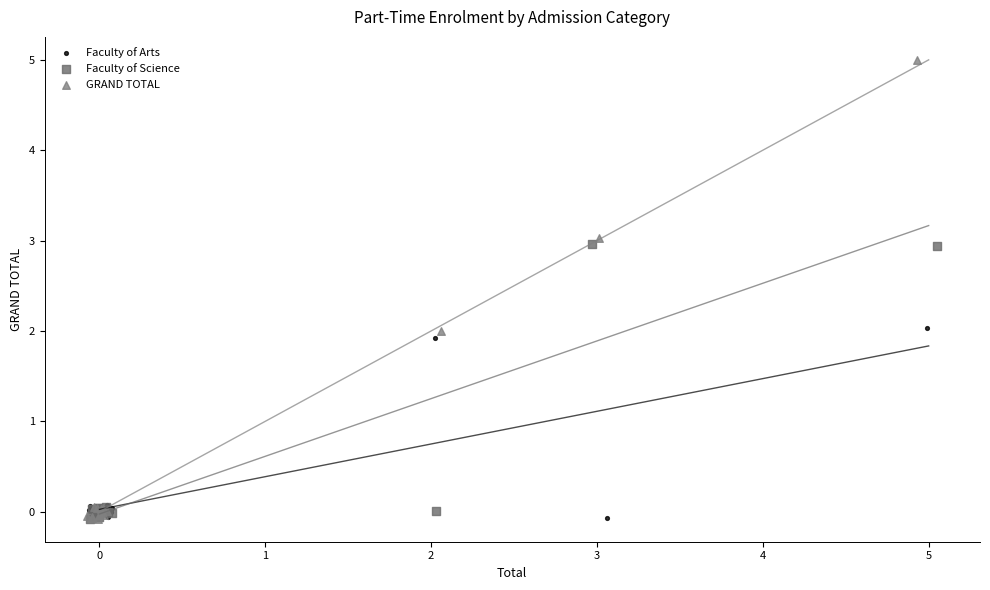

Which series reaches the maximum Y coordinate?

GRAND TOTAL